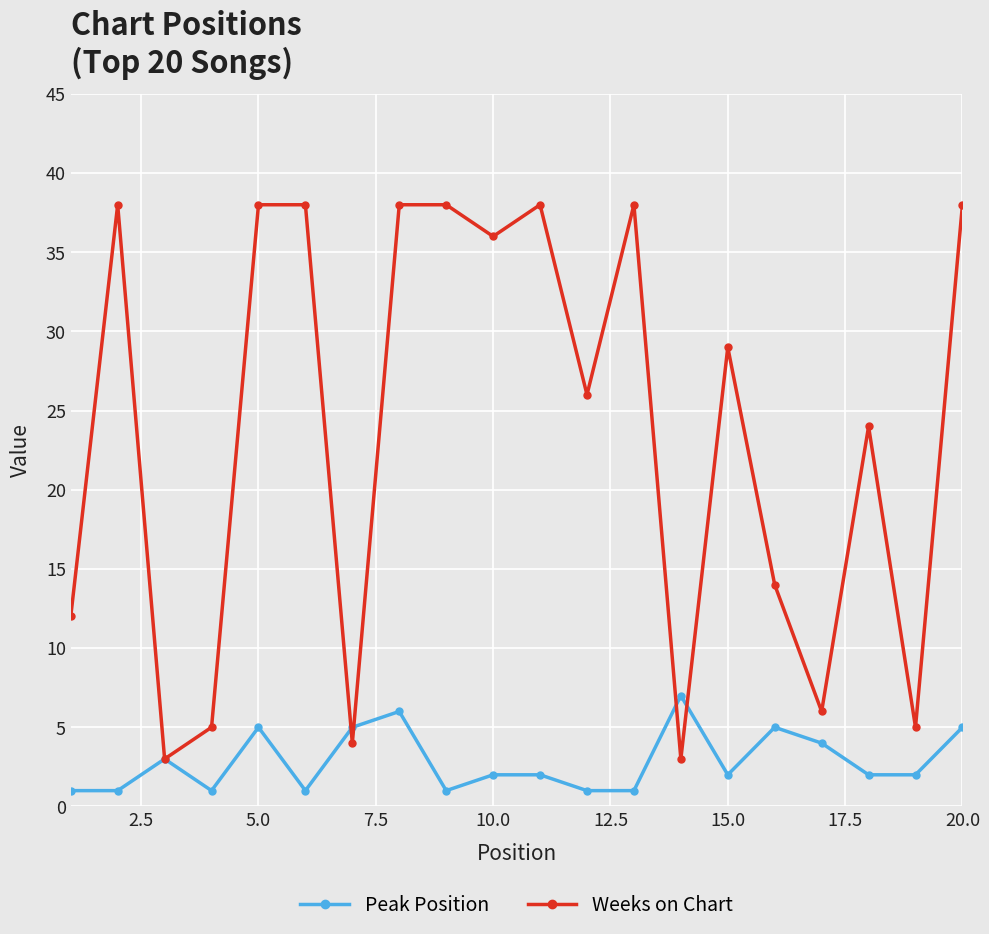

Which series has the largest range (max minus min)?

Weeks on Chart